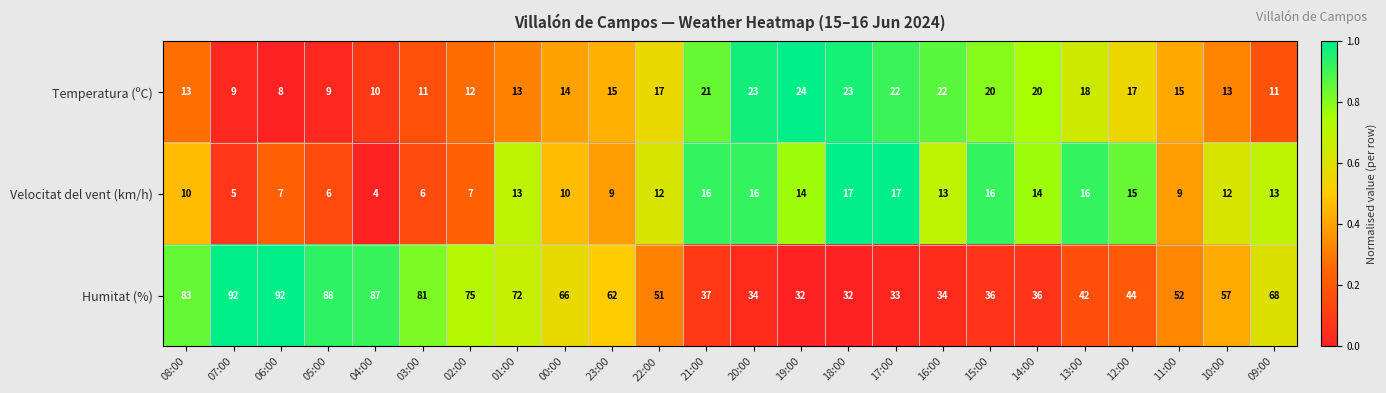

What is the lowest value of the Velocitat del vent (km/h) series?

4